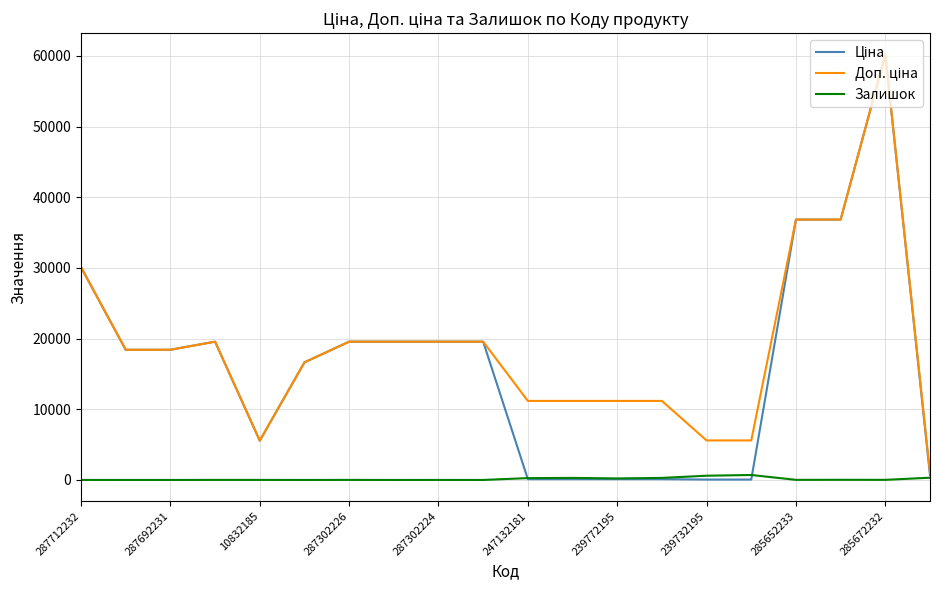

True or false: Ціна and Доп. ціна cross at least once.

False